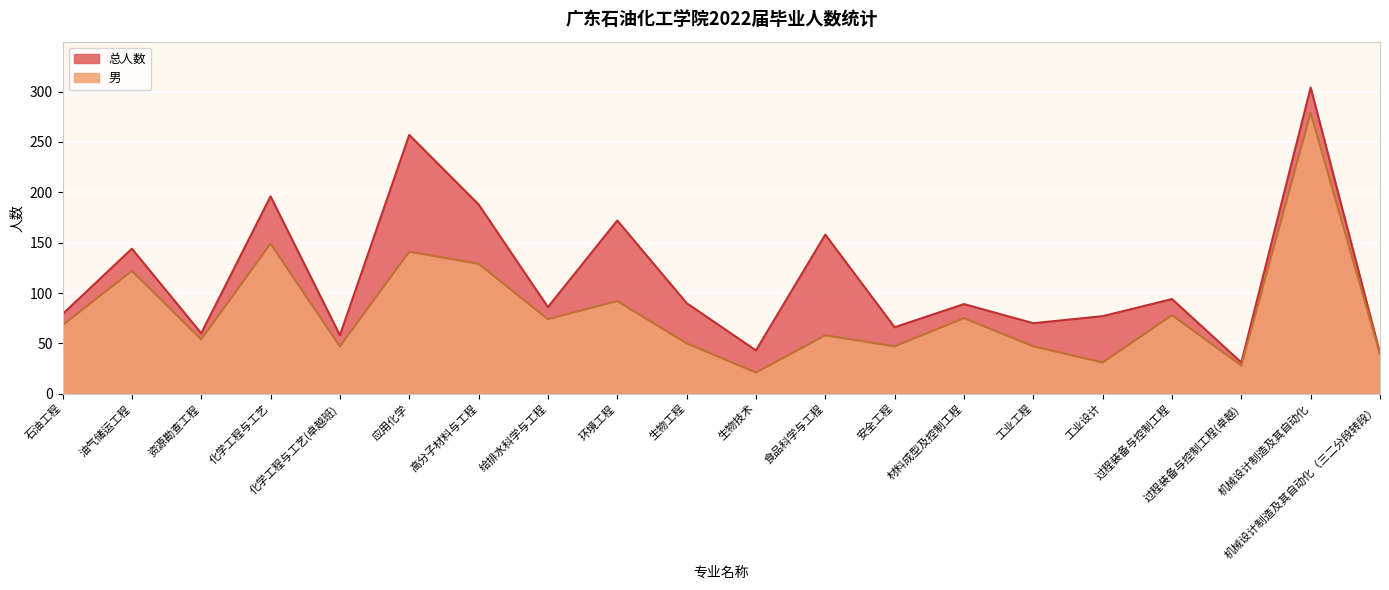

What is the minimum value for 男?

21